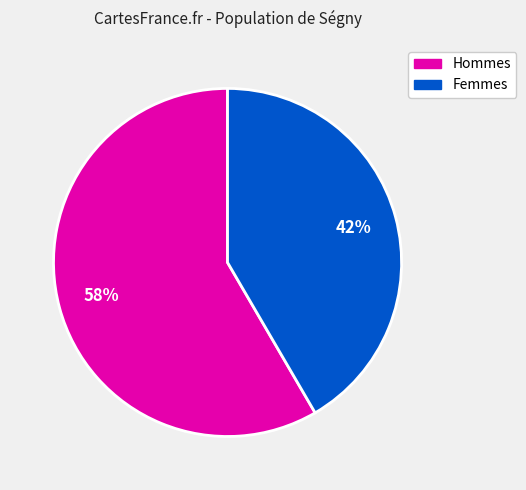

Is there any slice that represents more than half of the pie?

Yes